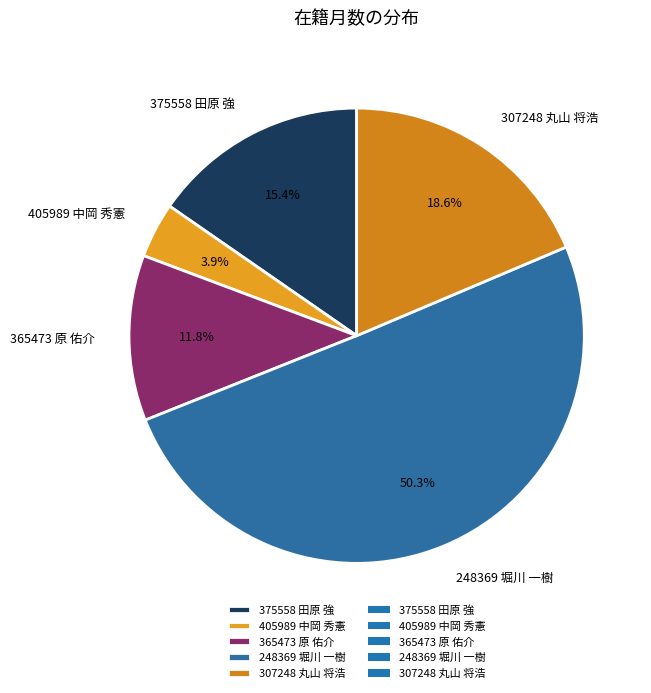

How many segments does this pie chart have?

5